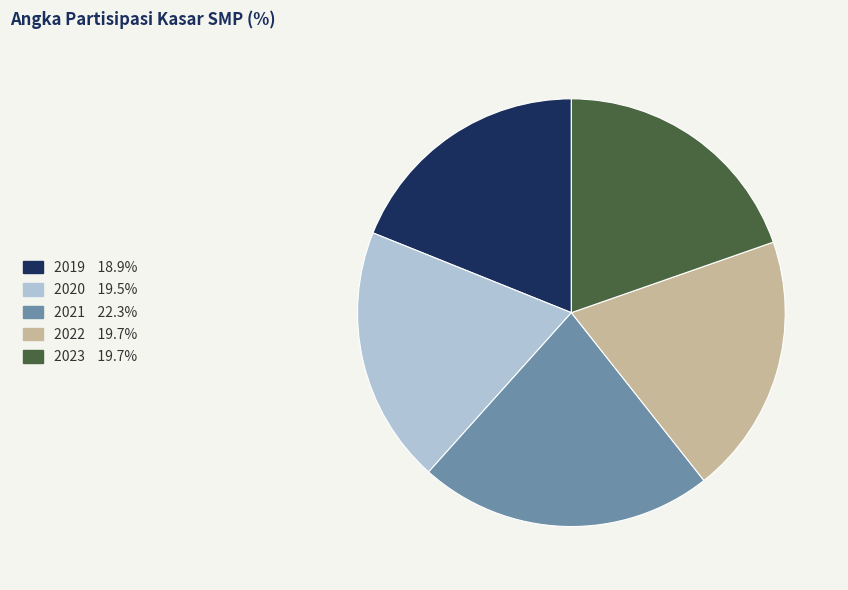

Does 2020 account for over 50% of the chart?

No